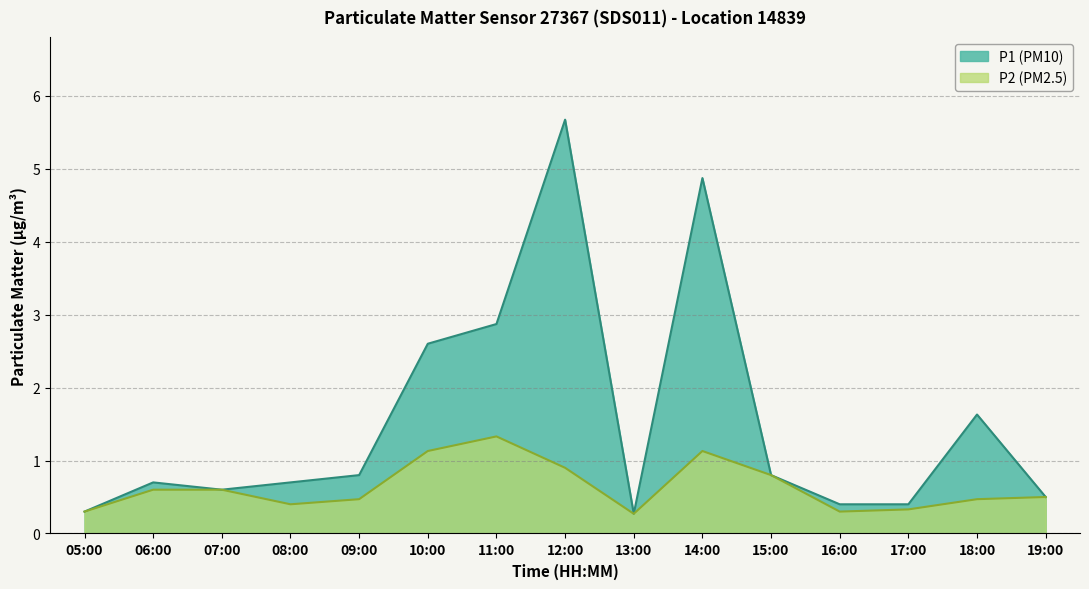

Reading left to right, extract all data points from this chart.

P1: 05:00=0.3	06:00=0.7	07:00=0.6	08:00=0.7	09:00=0.8	10:00=2.6	11:00=2.9	12:00=5.7	13:00=0.3	14:00=4.9	15:00=0.8	16:00=0.4	17:00=0.4	18:00=1.6	19:00=0.5
P2: 05:00=0.3	06:00=0.6	07:00=0.6	08:00=0.4	09:00=0.5	10:00=1.1	11:00=1.3	12:00=0.9	13:00=0.3	14:00=1.1	15:00=0.8	16:00=0.3	17:00=0.3	18:00=0.5	19:00=0.5